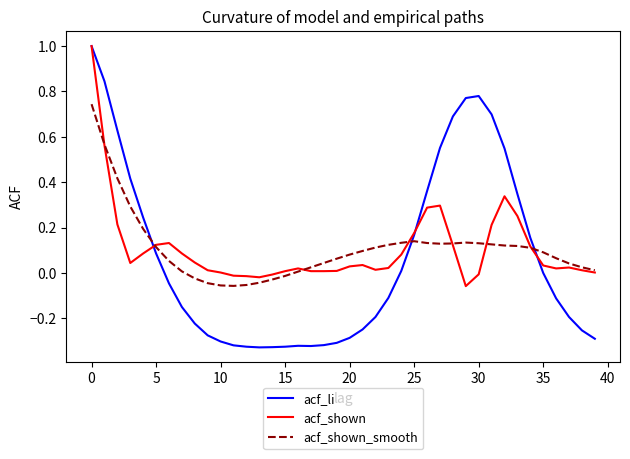

What is the maximum value shown in the chart?

1.0